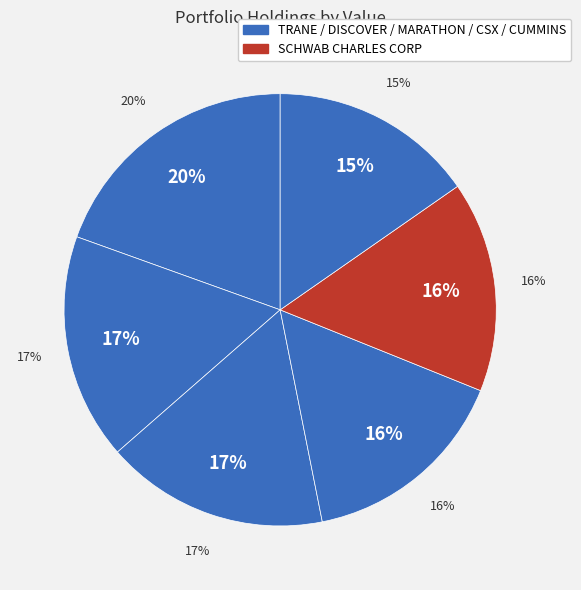

Which category has the smallest portion of the pie?

CUMMINS INC